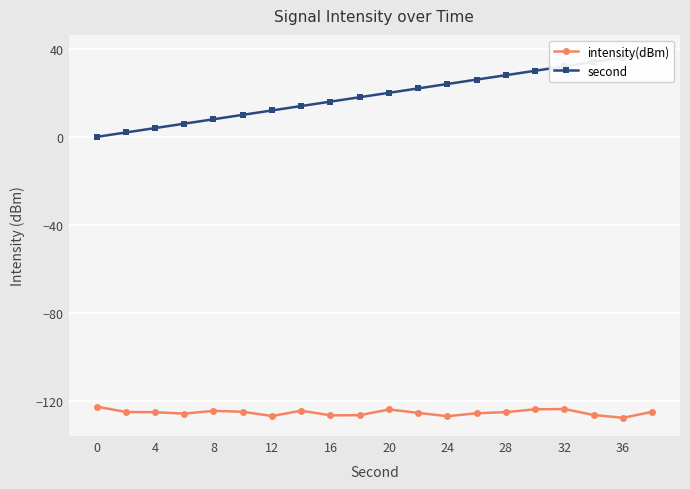

What is the minimum value for intensity(dBm)?

-127.4